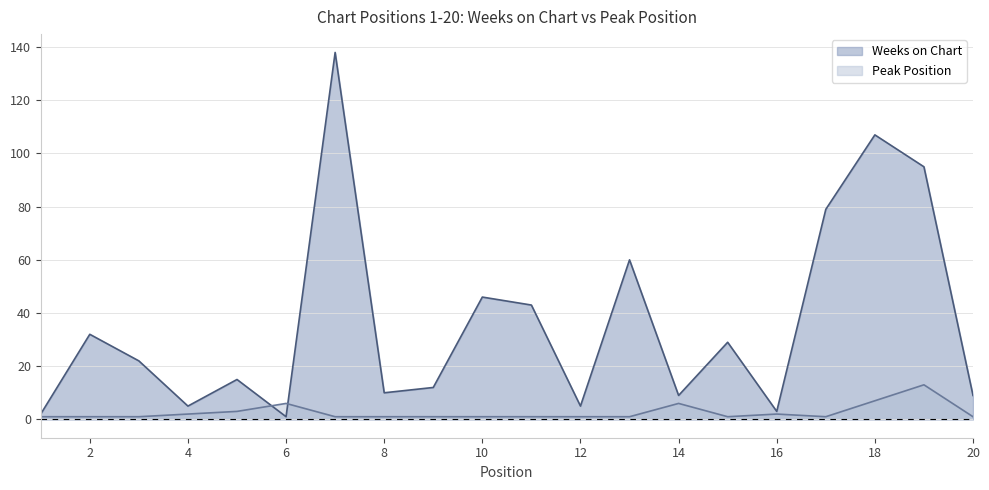

Which series changed the most between 2 and 4?

Weeks on Chart